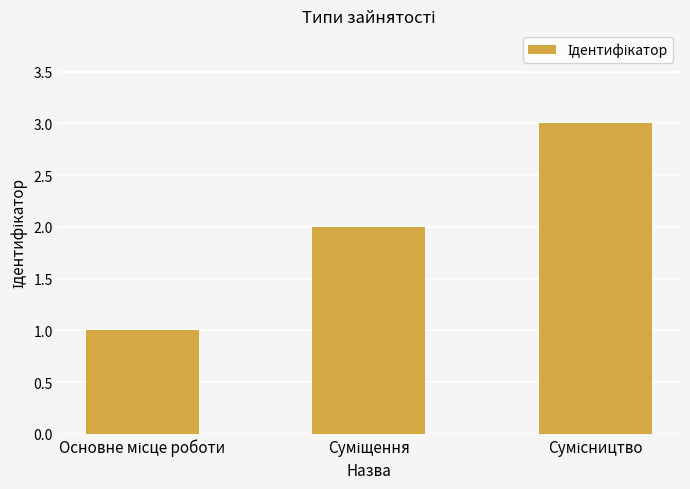

What is the difference between the maximum and second lowest values?

1